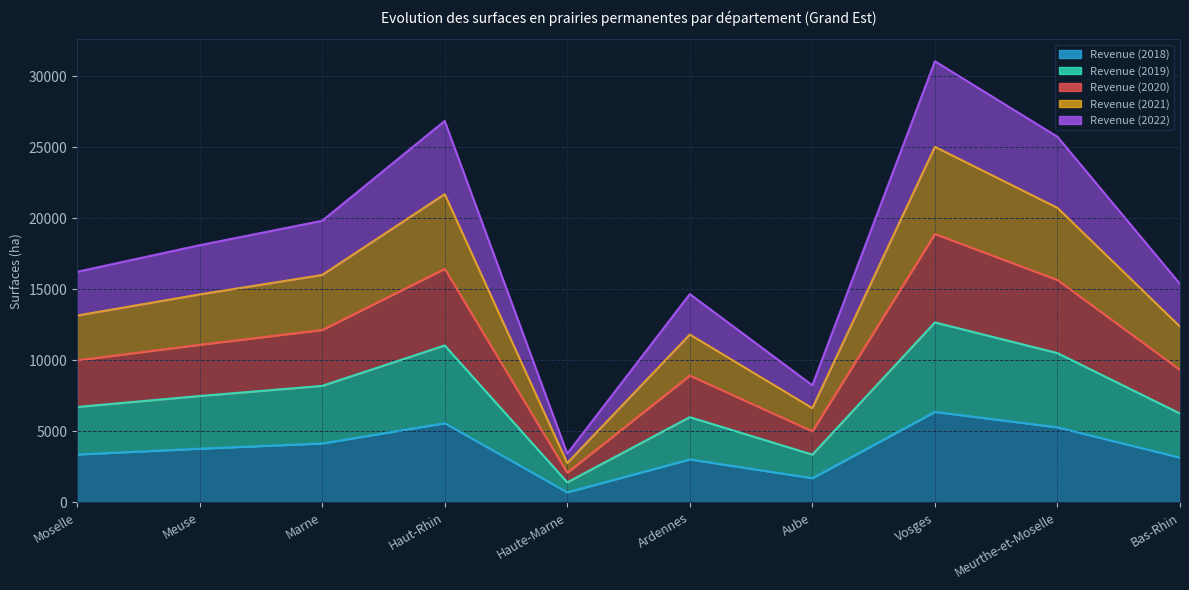

True or false: Revenue (2022) and Revenue (2021) intersect in this chart.

False